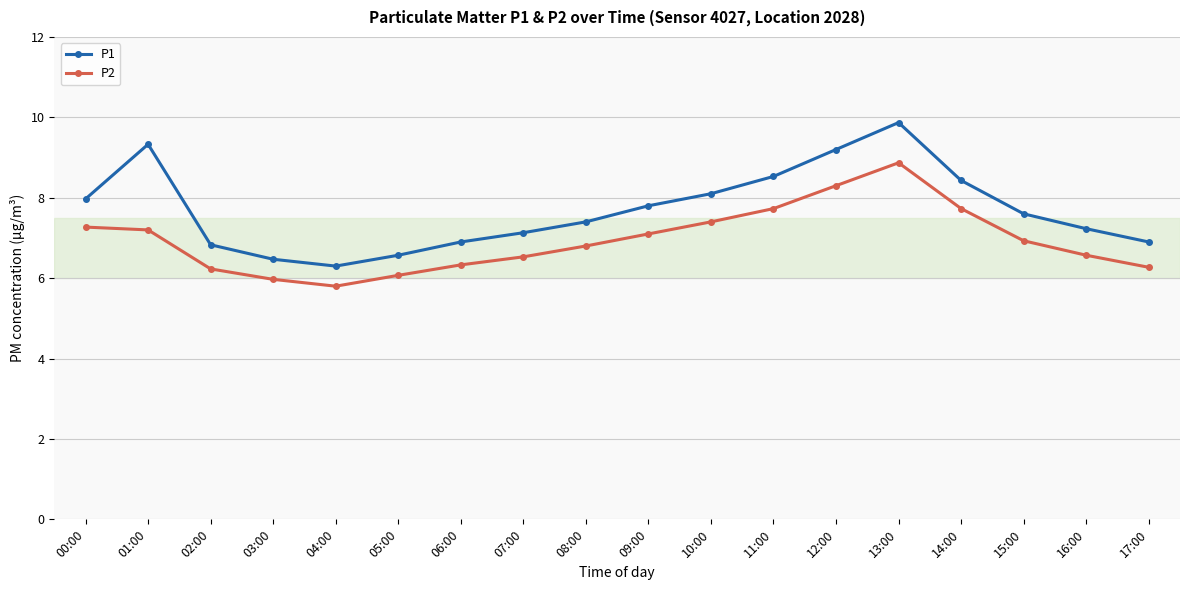

How many values in the P1 series are below 7?

6